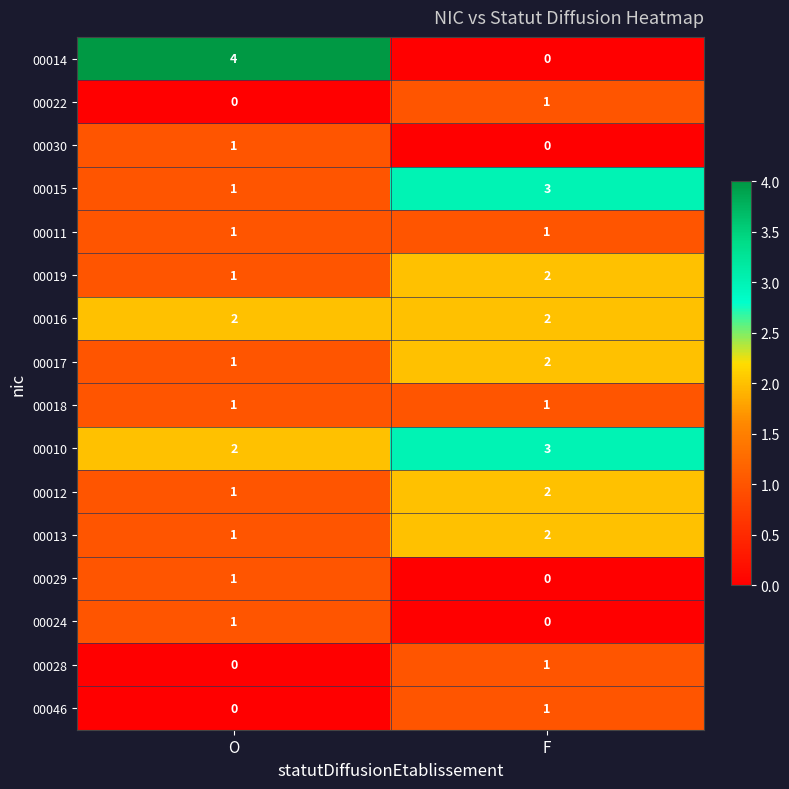

At which label is 00022 closest to 0?

O